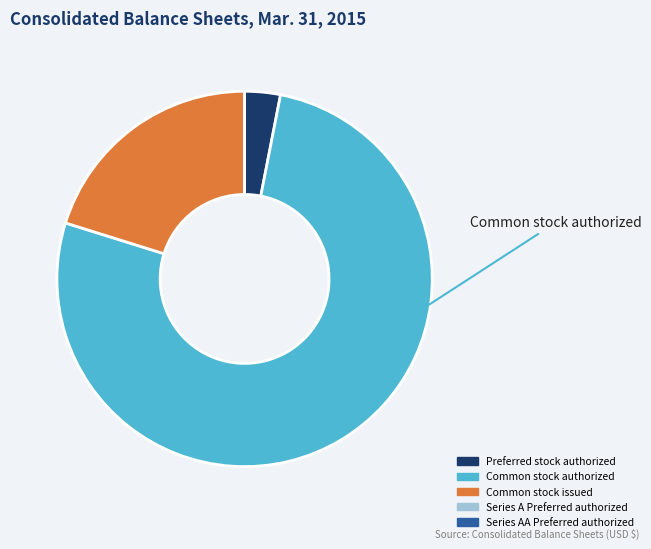

Is there any slice that represents more than half of the pie?

Yes